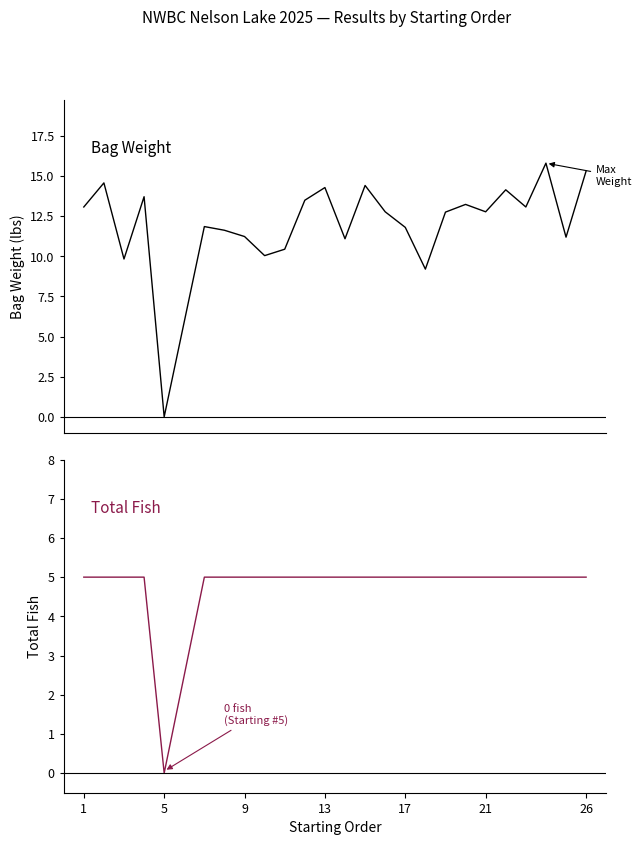

How many distinct data groups are displayed?

2